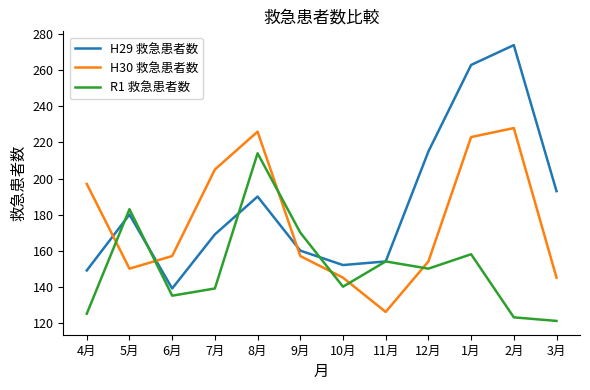

The value of H30 救急患者数 at 7月 is 205. True or false?

True